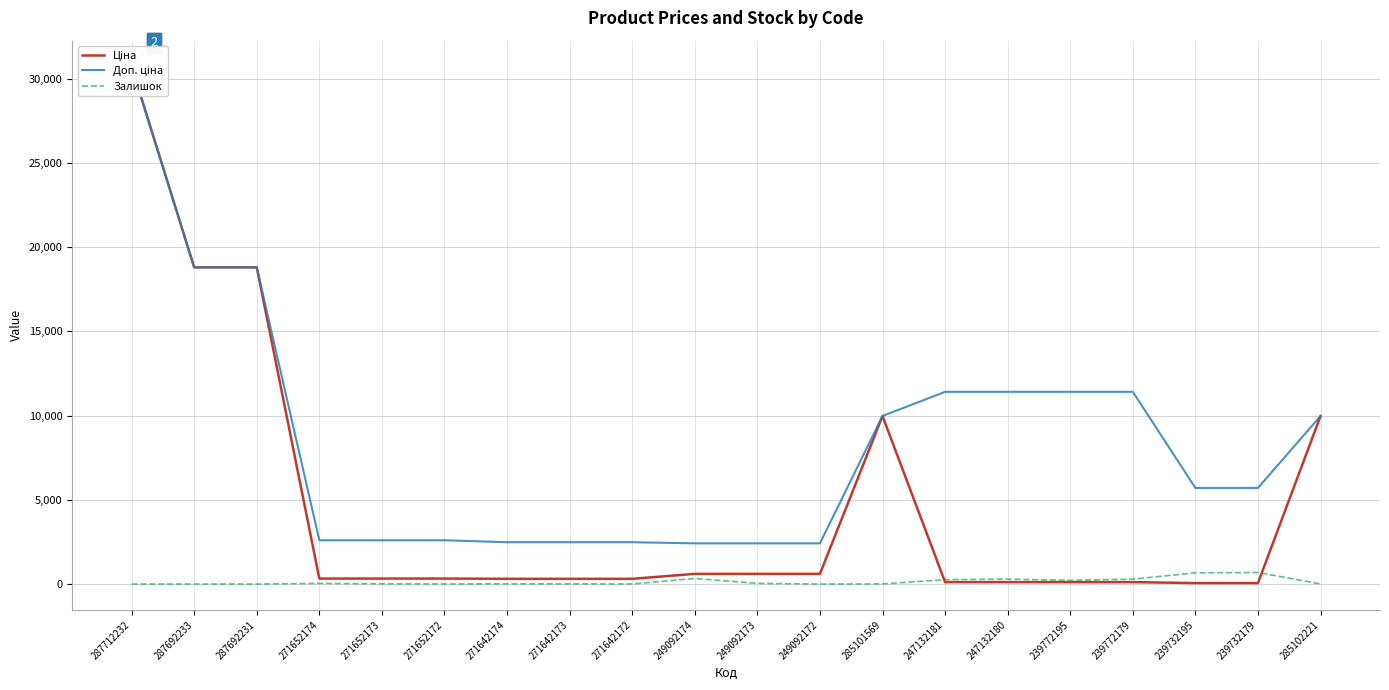

At 239732195, list the series in order from largest to smallest.

Доп. ціна, Залишок, Ціна